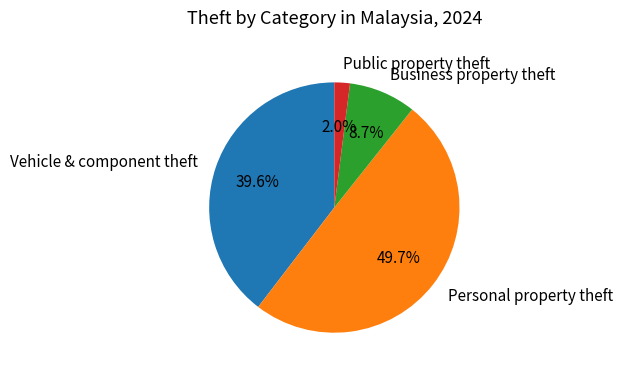

To the nearest percent, what is the difference between the largest and smallest slice percentages?

48%